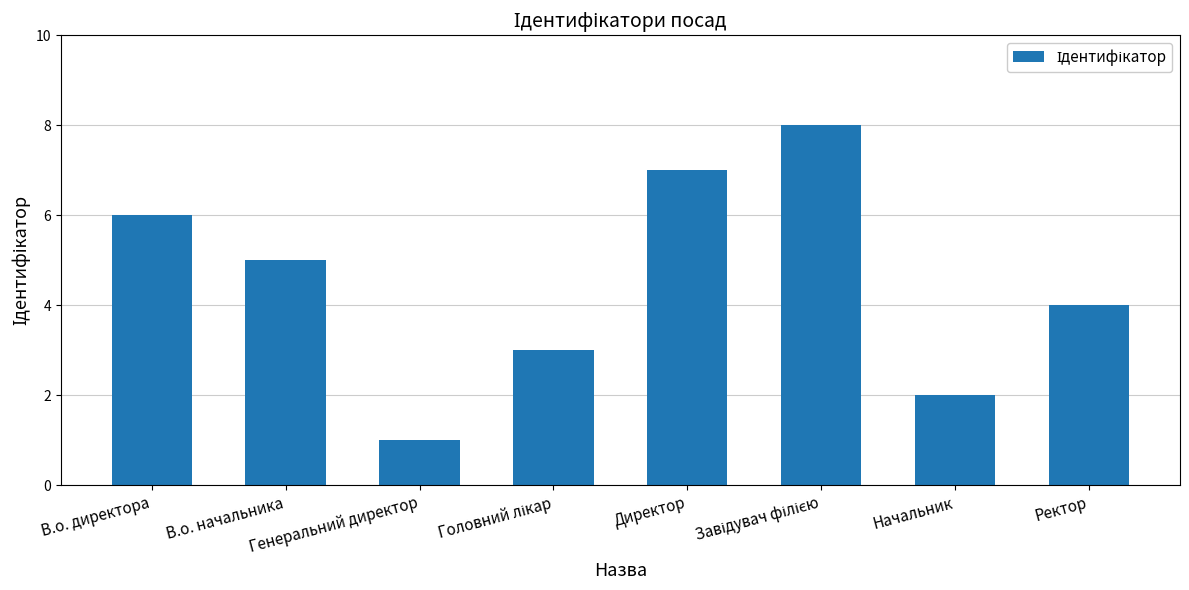

What is the label of the 1st bar from the left?

В.о. директора